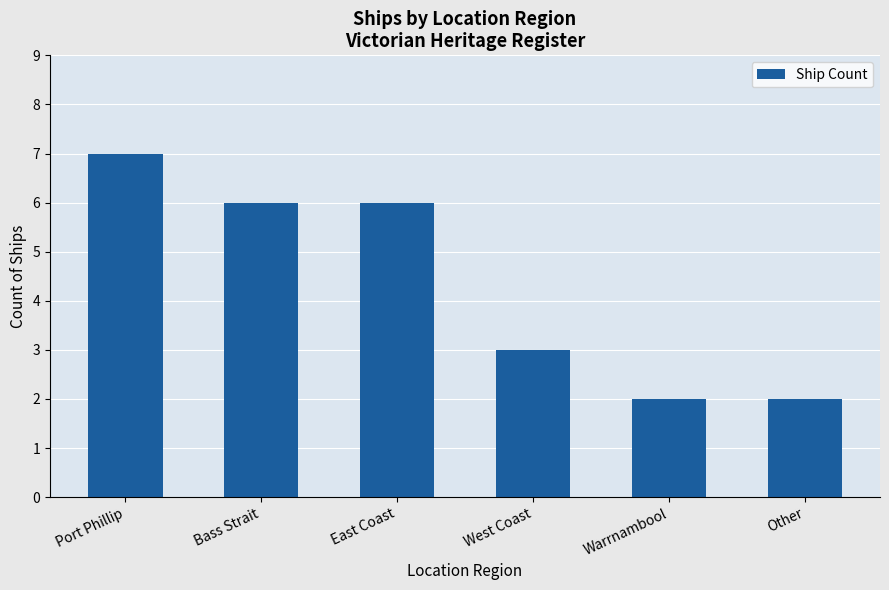

What is the difference between the values at Other and East Coast?

4